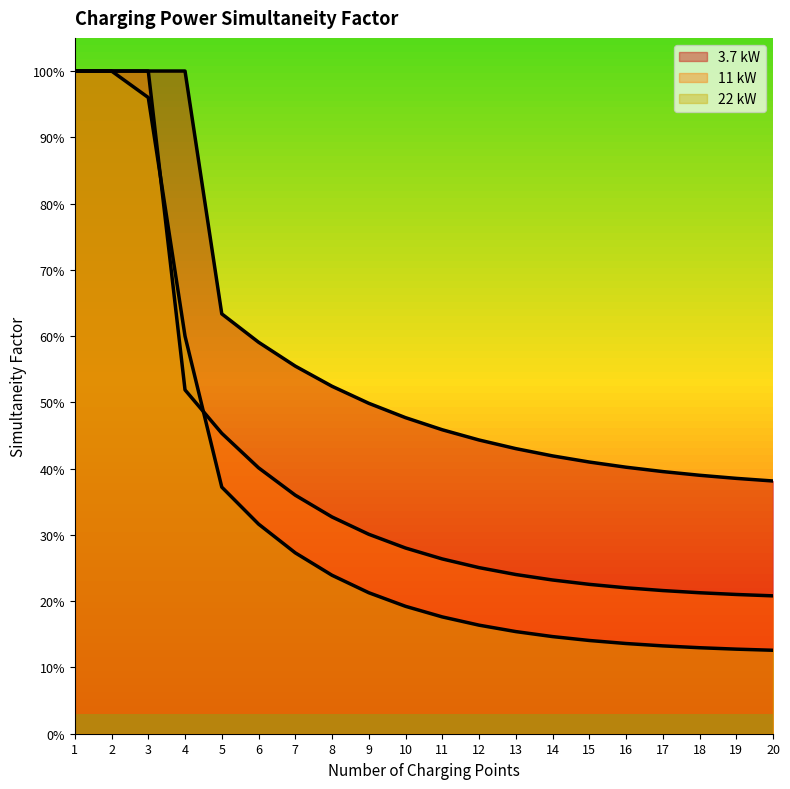

True or false: 11 kW and 3.7 kW intersect in this chart.

False